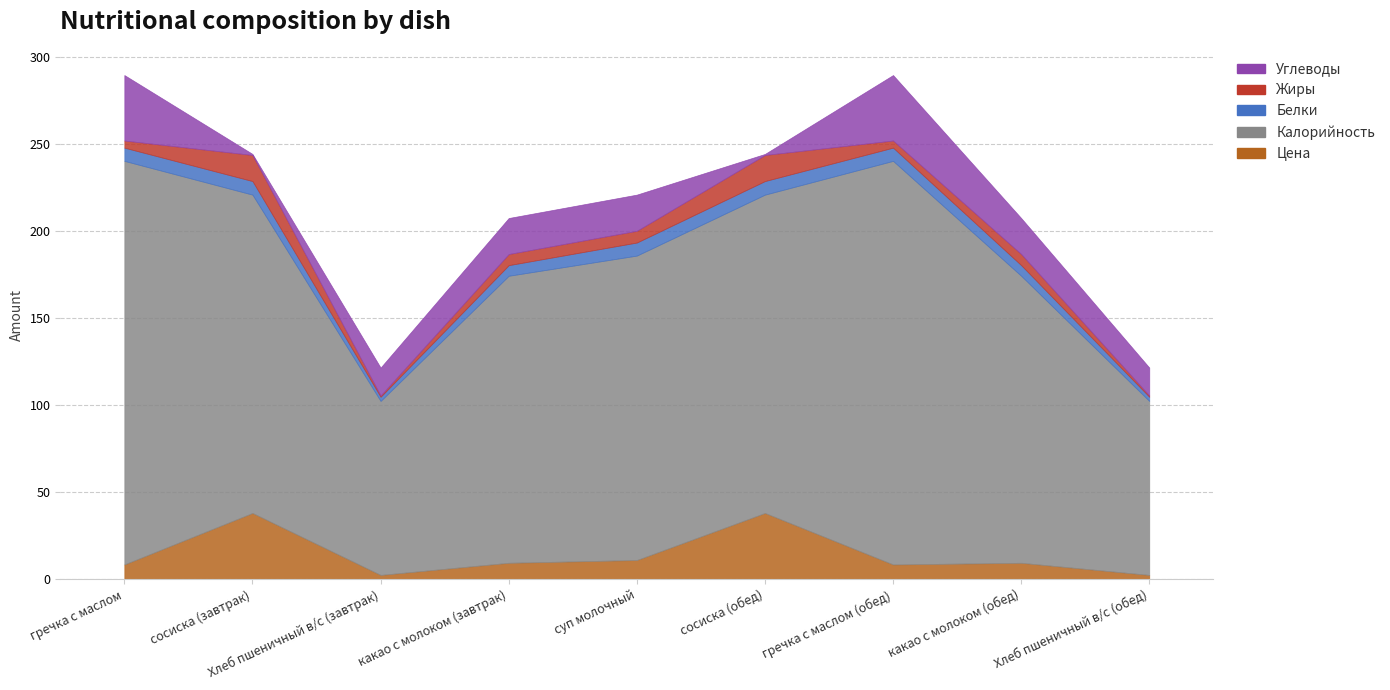

Reading right to left, list all the values displayed in this chart.

Цена: 2.5	9.4	8.5	38.1	11.0	9.4	2.5	38.1	8.5
Калорийность: 100.0	165.0	232.0	183.0	175.0	165.0	100.0	183.0	232.0
Белки: 2.4	6.1	7.6	7.8	7.5	6.1	2.4	7.8	7.6
Жиры: 0.8	6.4	4.1	15.0	6.8	6.4	0.8	15.0	4.1
Углеводы: 16.1	20.7	37.6	0.6	20.8	20.7	16.1	0.6	37.6